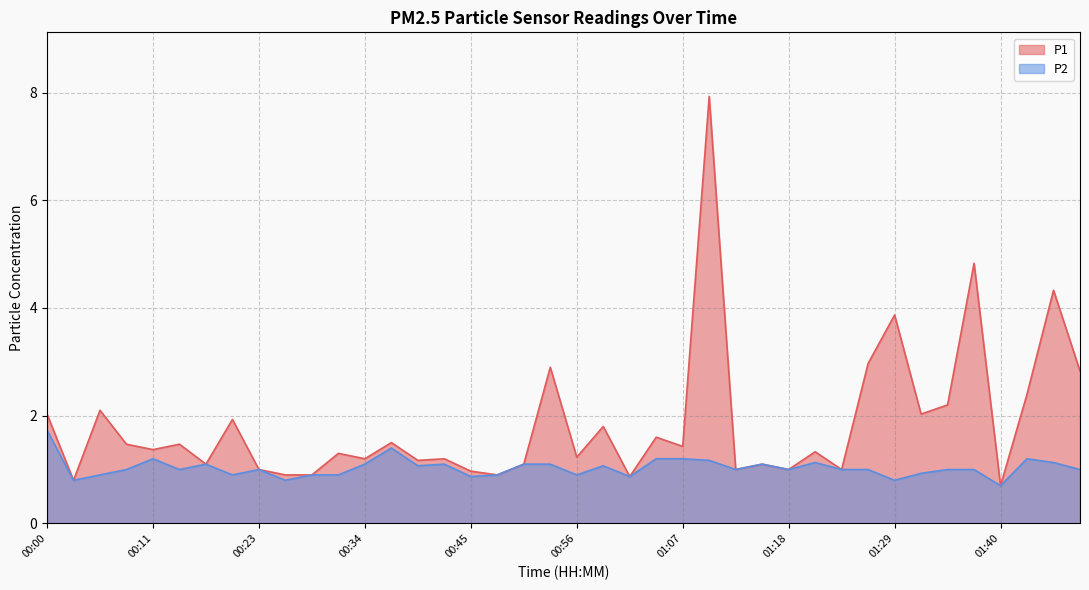

Reading left to right, transcribe all the data shown in this chart.

P1: 00:00=2.0	00:03=0.8	00:06=2.1	00:09=1.5	00:11=1.4	00:14=1.5	00:17=1.1	00:20=1.9	00:23=1.0	00:25=0.9	00:28=0.9	00:31=1.3	00:34=1.2	00:36=1.5	00:39=1.2	00:42=1.2	00:45=1.0	00:48=0.9	00:50=1.1	00:53=2.9	00:56=1.2	00:59=1.8	01:01=0.9	01:04=1.6	01:07=1.4	01:10=7.9	01:12=1.0	01:15=1.1	01:18=1.0	01:21=1.3	01:24=1.0	01:26=3.0	01:29=3.9	01:32=2.0	01:35=2.2	01:37=4.8	01:40=0.7	01:43=2.4	01:46=4.3	01:49=2.8
P2: 00:00=1.7	00:03=0.8	00:06=0.9	00:09=1.0	00:11=1.2	00:14=1.0	00:17=1.1	00:20=0.9	00:23=1.0	00:25=0.8	00:28=0.9	00:31=0.9	00:34=1.1	00:36=1.4	00:39=1.1	00:42=1.1	00:45=0.9	00:48=0.9	00:50=1.1	00:53=1.1	00:56=0.9	00:59=1.1	01:01=0.9	01:04=1.2	01:07=1.2	01:10=1.2	01:12=1.0	01:15=1.1	01:18=1.0	01:21=1.1	01:24=1.0	01:26=1.0	01:29=0.8	01:32=0.9	01:35=1.0	01:37=1.0	01:40=0.7	01:43=1.2	01:46=1.1	01:49=1.0